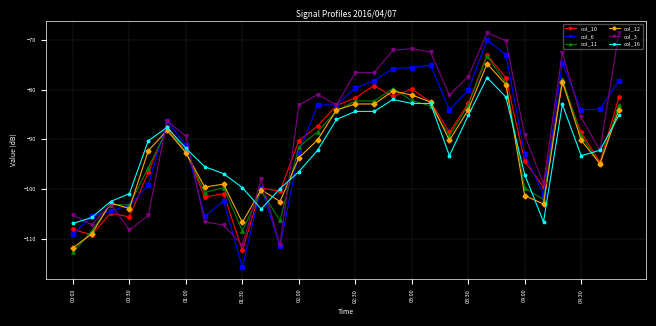

What is the lowest value of the col_11 series?

-112.7